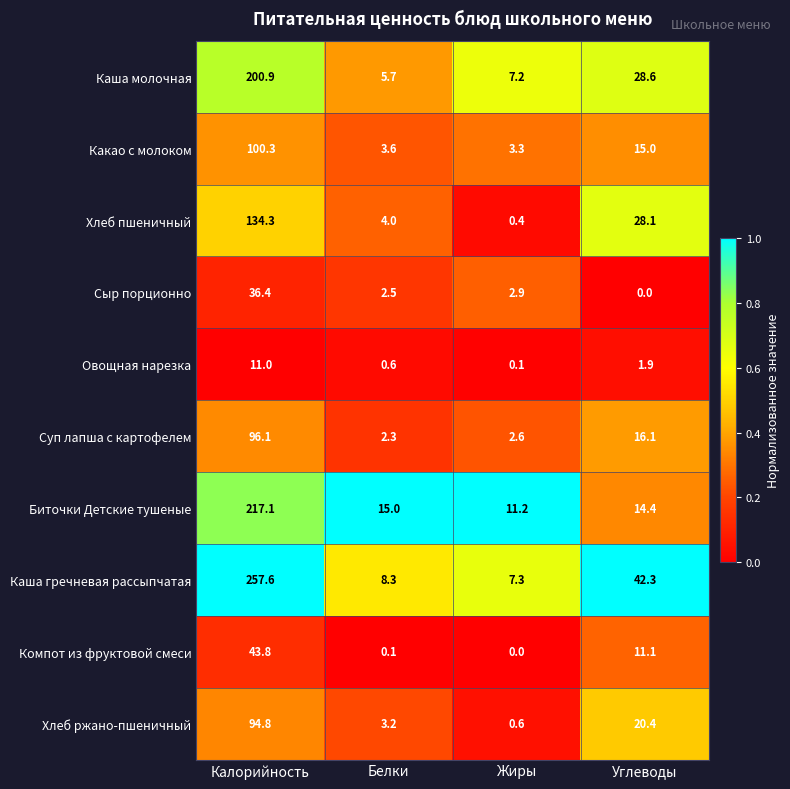

Which series has the widest spread of values?

Каша гречневая рассыпчатая